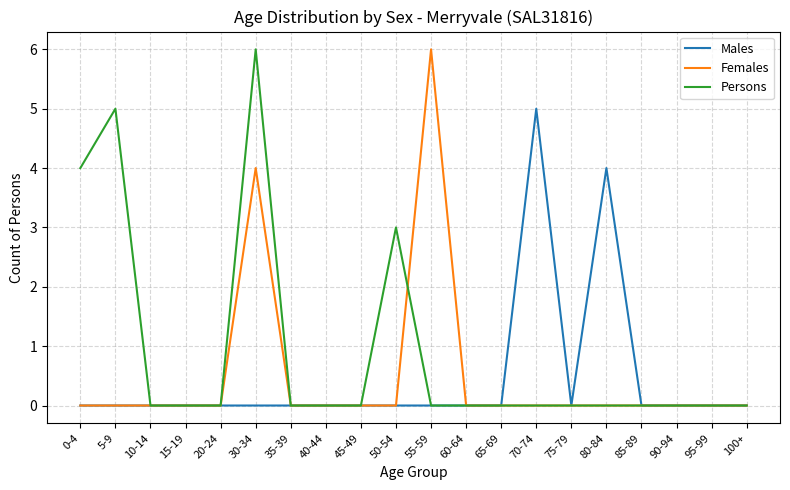

Does the chart display data point markers on the line(s)?

No